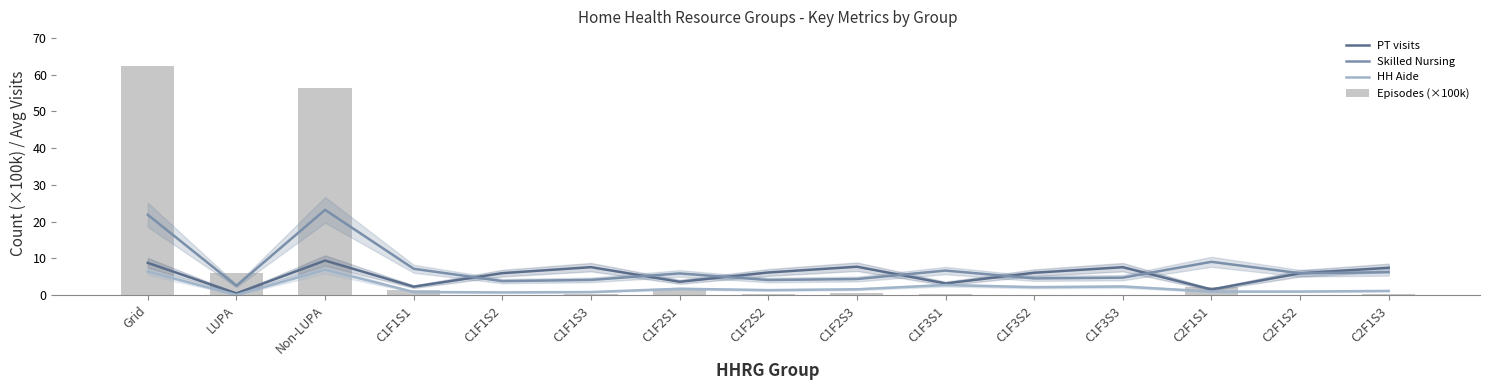

Which has a higher value, C1F1S3 or C1F3S2?

C1F1S3